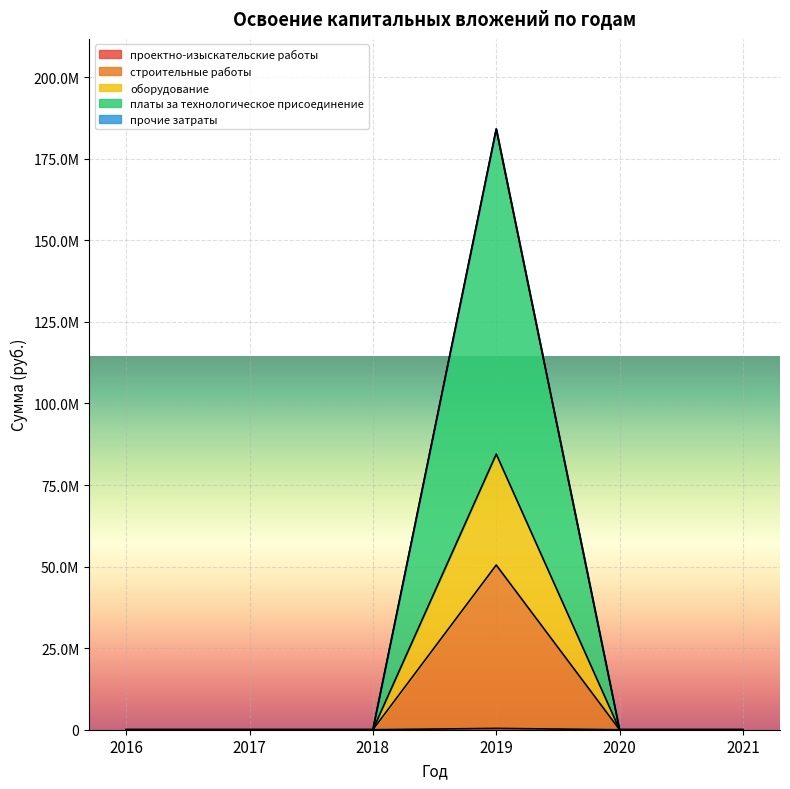

The value of строительные работы at 2017 is 32657869. True or false?

False